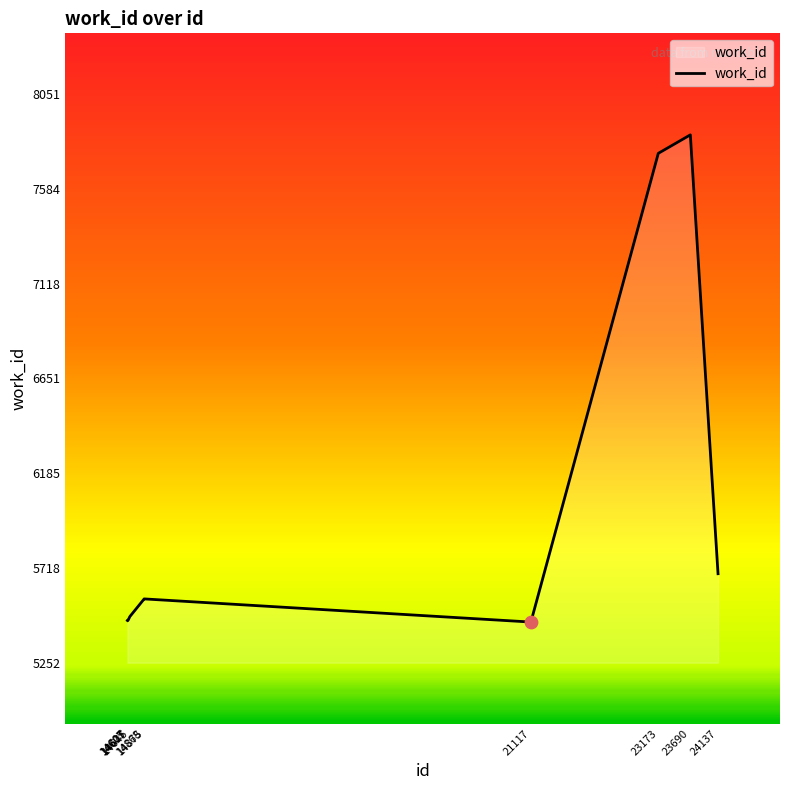

What is the ratio of the value at 14605 to the value at 24137?

1.0